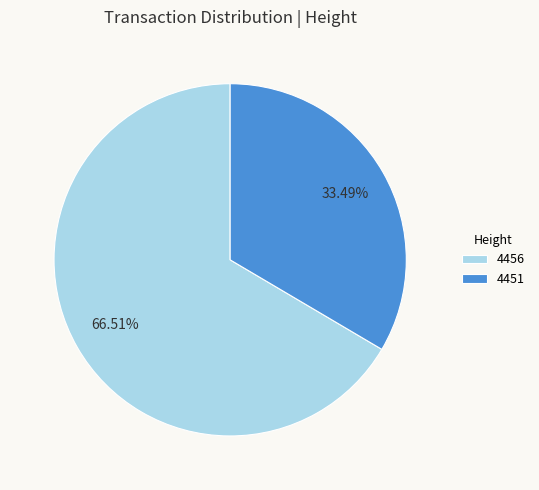

Rank the categories by value from highest to lowest.

4456, 4451